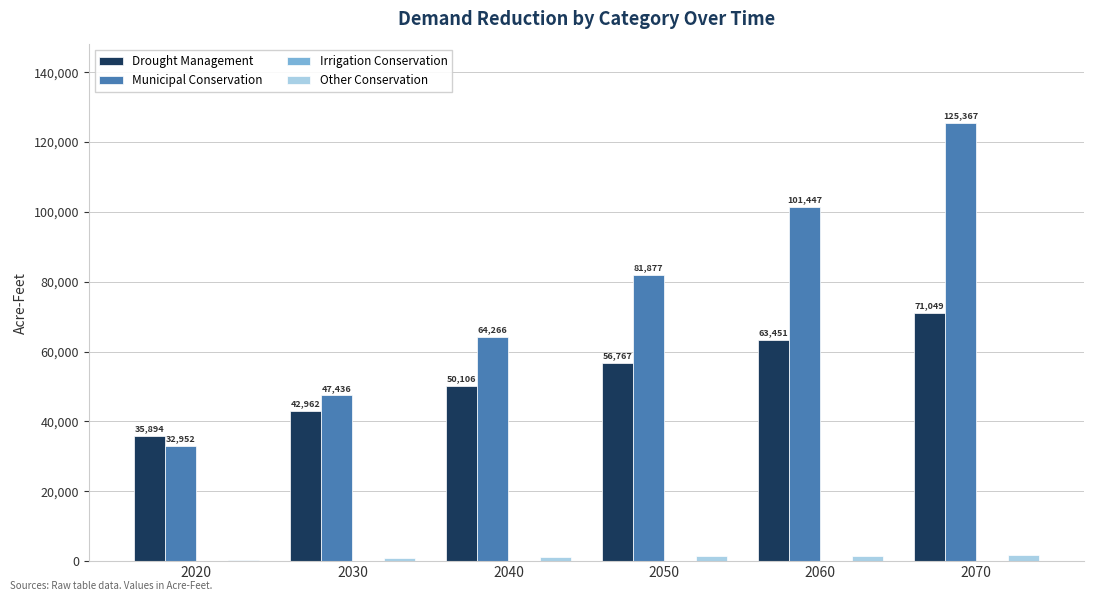

What is the difference between the Other Conservation values at 2070 and 2060?

171